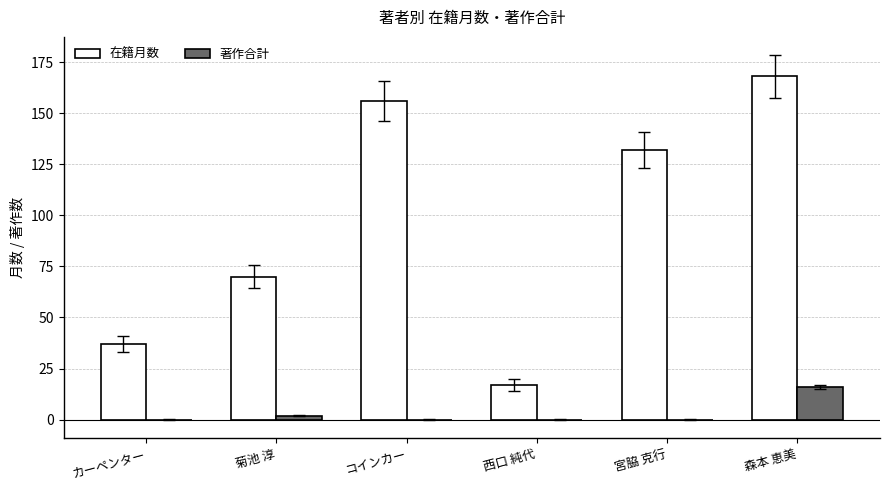

Which series has the largest total across all categories?

在籍月数